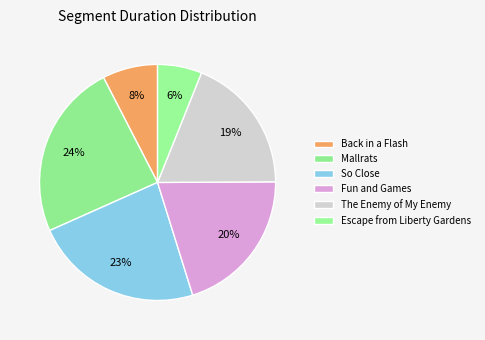

Which has a higher value, Back in a Flash or The Enemy of My Enemy?

The Enemy of My Enemy